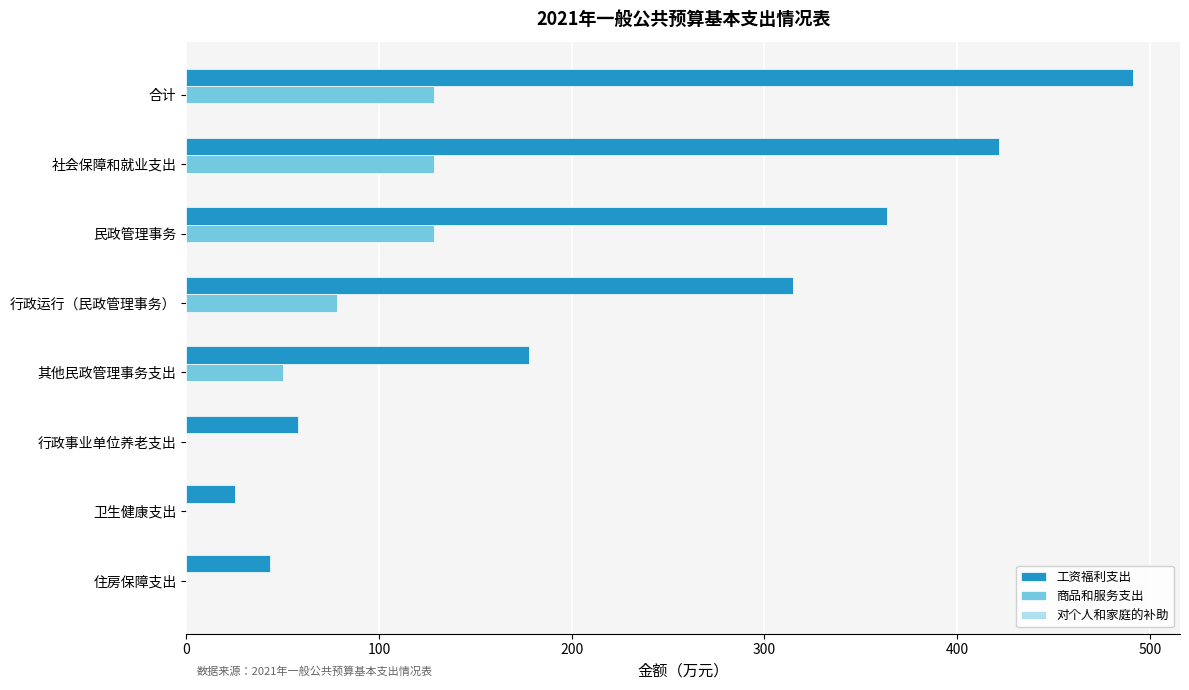

Is the value of 商品和服务支出 at 社会保障和就业支出 greater than the value of 工资福利支出 at 行政运行（民政管理事务）?

No